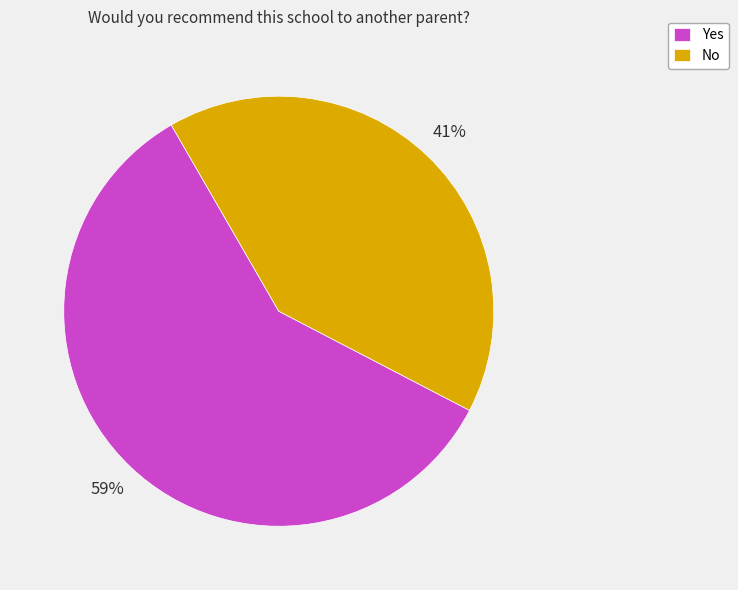

Is the sum of Yes and No greater than half?

Yes